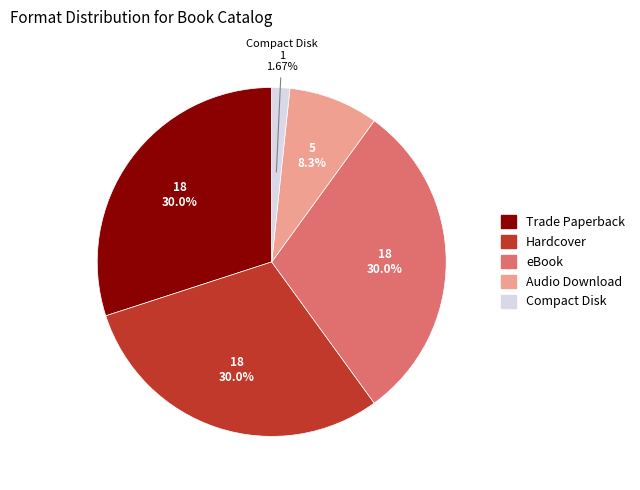

To the nearest percent, what is the combined percentage of Compact Disk and eBook?

32%